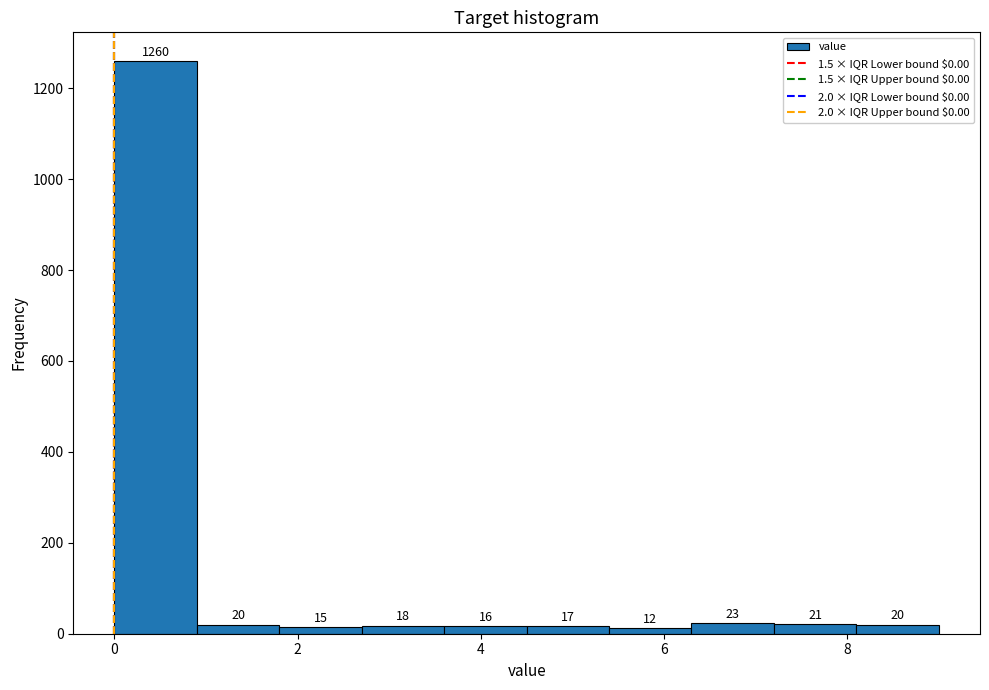

Which range on the x-axis has the tallest bar?

0.0 to 0.9